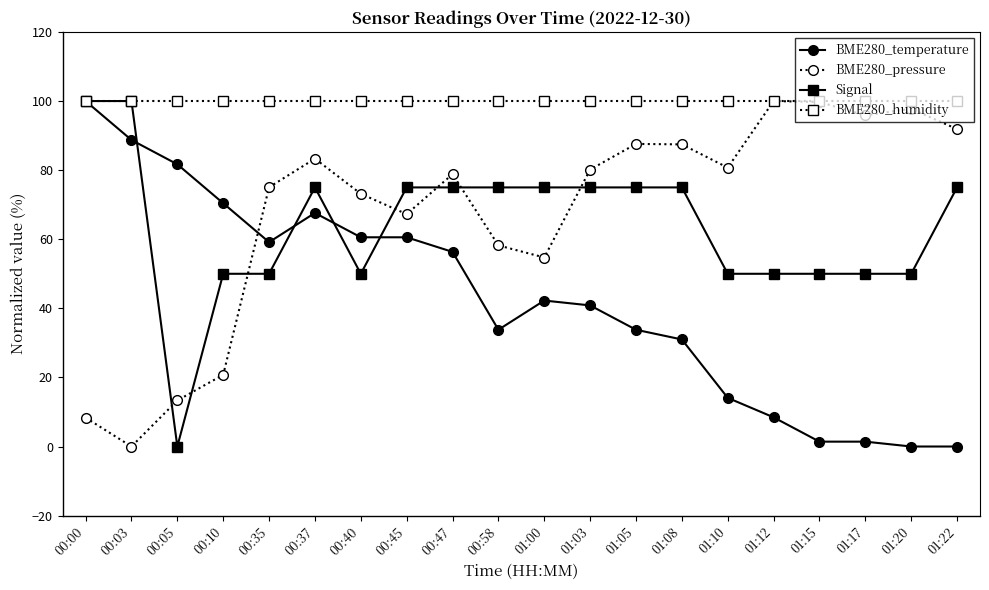

Is the value of BME280_humidity at 01:22 greater than the value of BME280_temperature at 00:45?

Yes